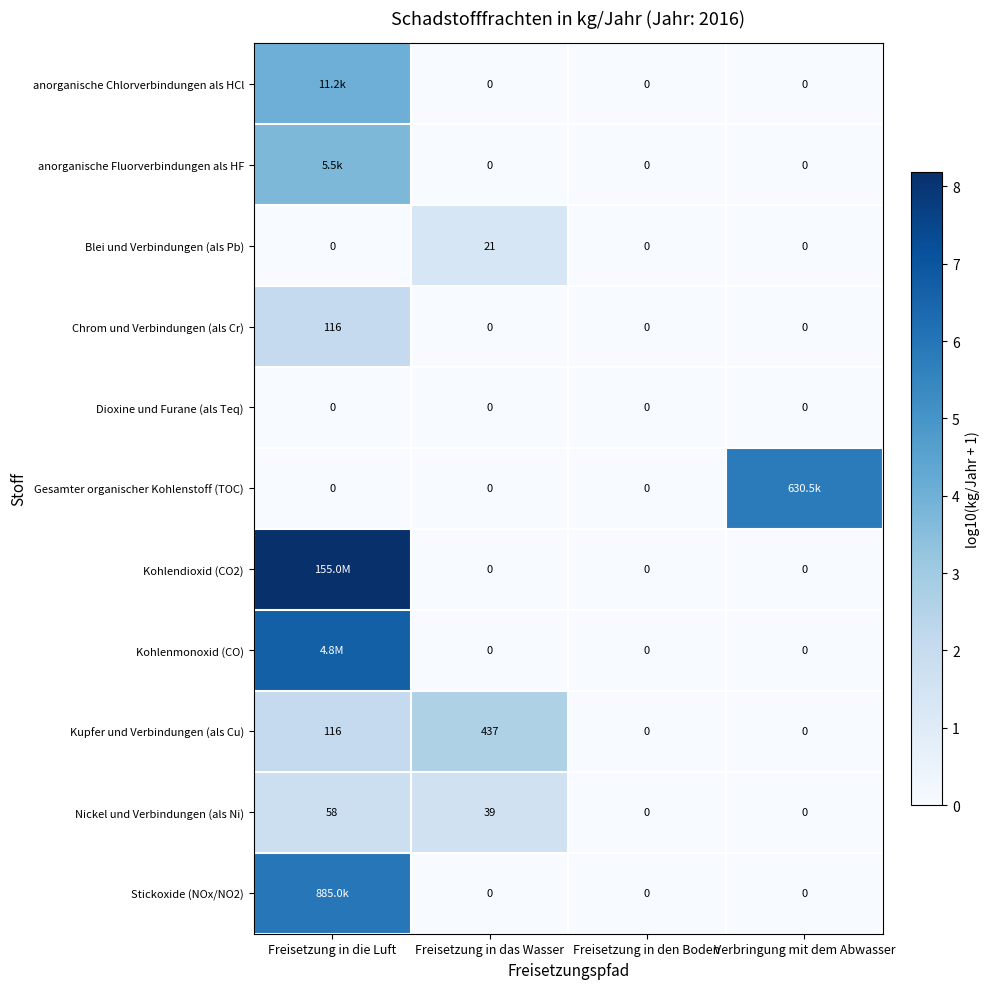

Which category has the highest value in the Nickel und Verbindungen (als Ni) series?

Freisetzung in die Luft